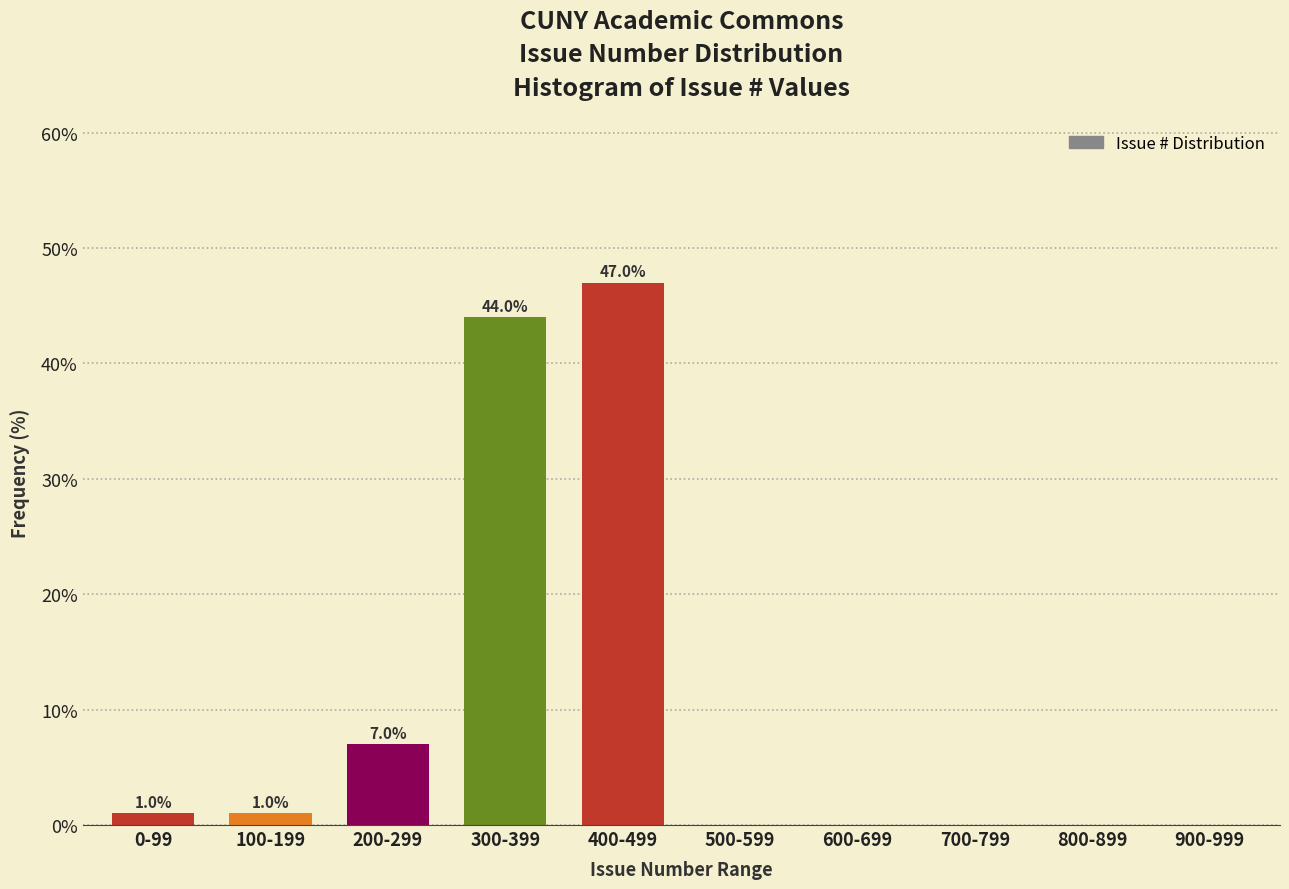

Reading left to right, what are all the values shown in this chart?

0-99=1.0	100-199=1.0	200-299=7.0	300-399=44.0	400-499=47.0	500-599=0.0	600-699=0.0	700-799=0.0	800-899=0.0	900-999=0.0